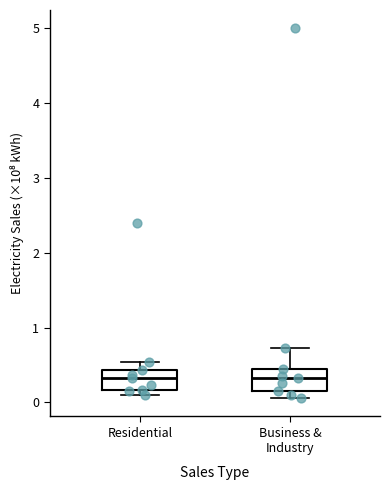

Reading left to right, read every box against the y-axis: the position of its median line, the range the box covers, and the ends of its whiskers. The values are not printed on the chart, so give them approximately, as read against the axis.

Residential: median 0.3, box 0.2 to 0.4, whiskers 0.1 to 0.5
Business & Industry: median 0.3, box 0.2 to 0.4, whiskers 0.1 to 0.7